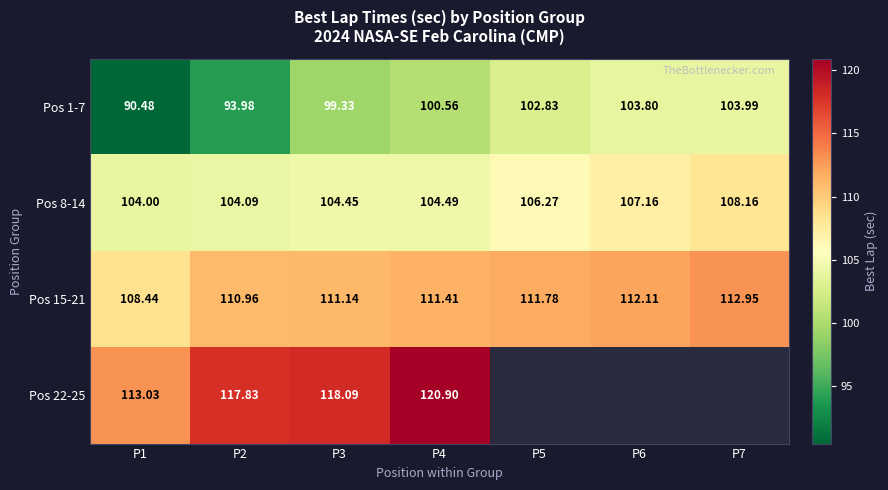

Rank the series by their average value, from lowest to highest.

Pos 1-7, Pos 8-14, Pos 15-21, Pos 22-25